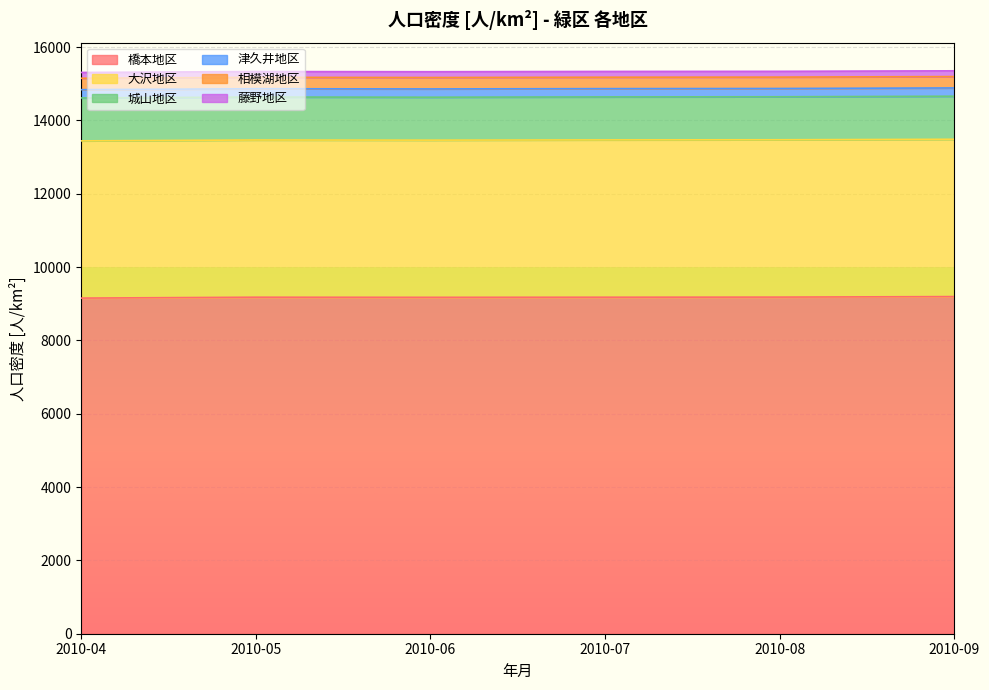

True or false: 橋本地区 and 大沢地区 cross at least once.

False